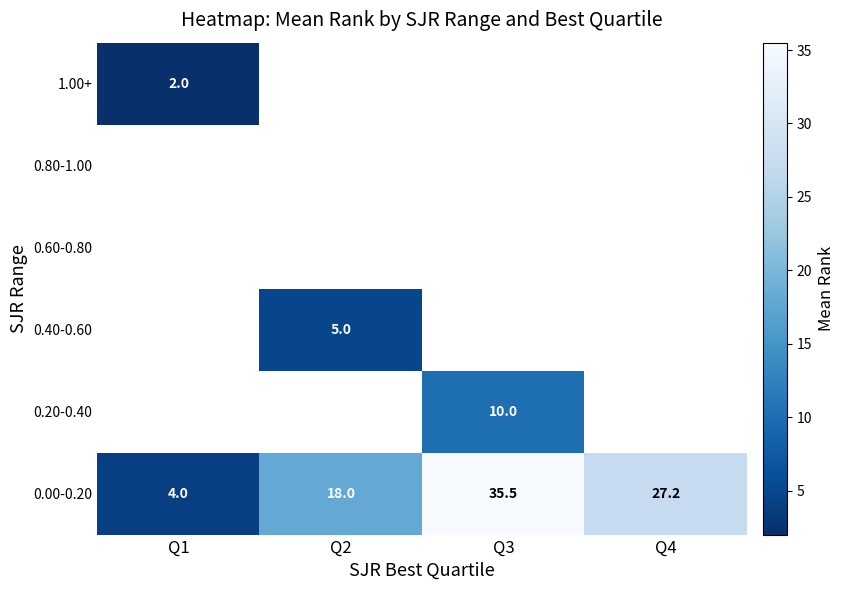

The 1.00+ series shows 2.0 at Q1. True or false?

True